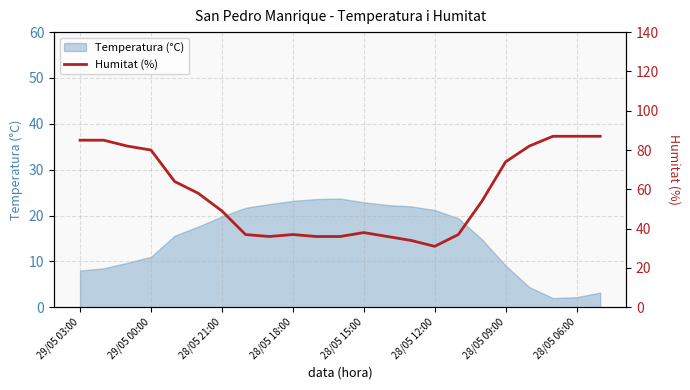

Where is Temperatura (°C) nearest to the value 12?

29/05 00:00